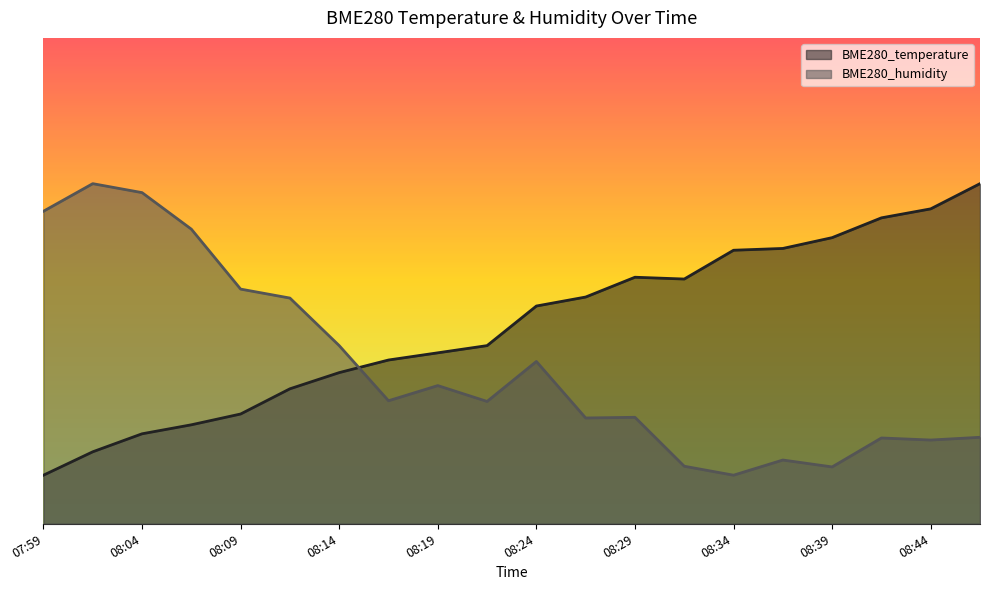

Which category has the highest value in the BME280_temperature series?

08:47